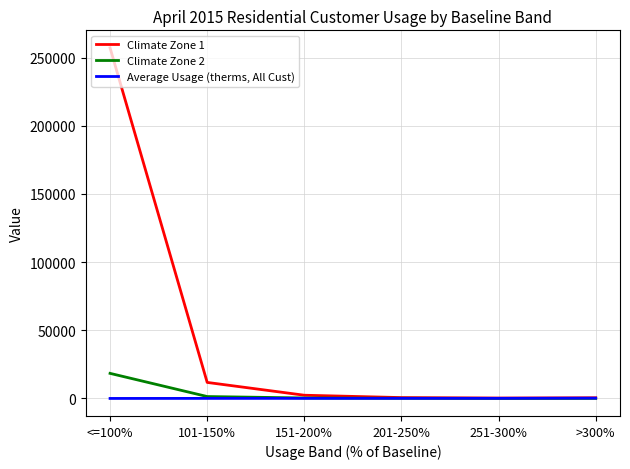

Between <=100% and 251-300%, which series saw the biggest shift?

Climate Zone 1